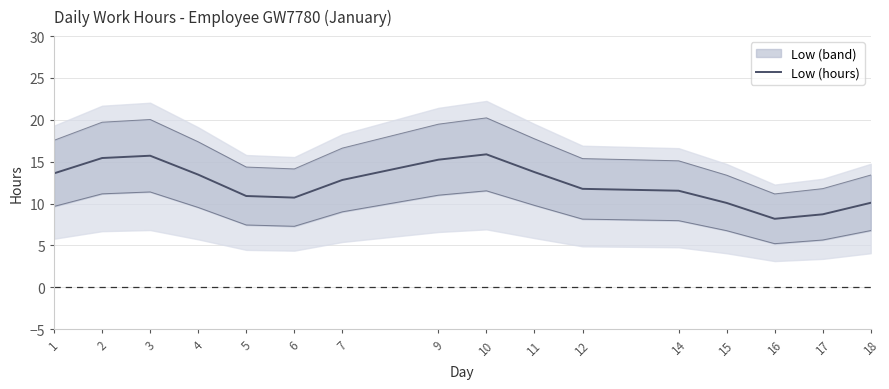

What is the smallest value displayed?

8.2